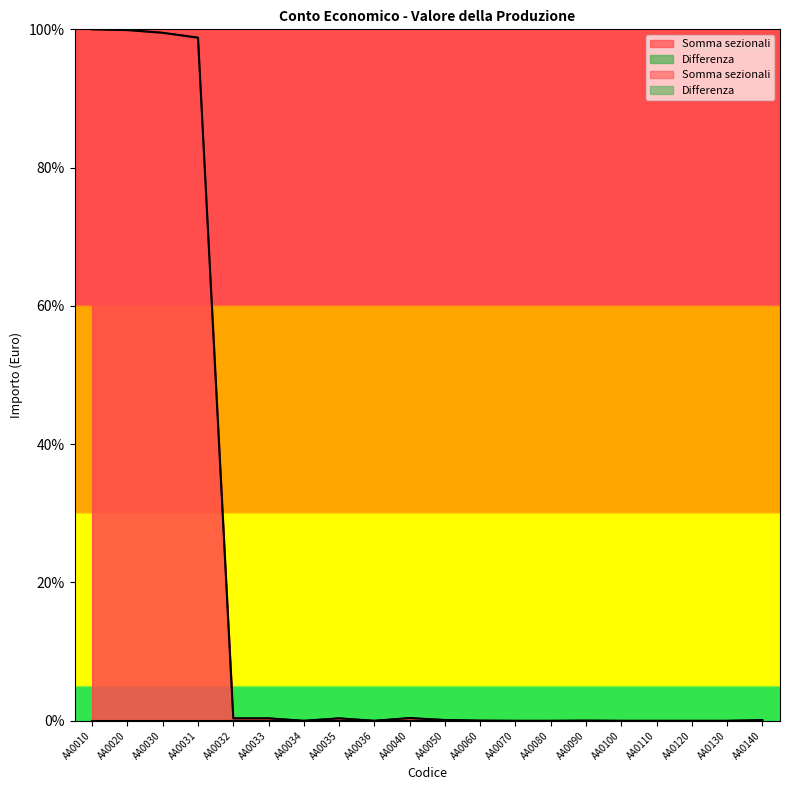

List the labels in order of value, largest first.

AA0010, AA0020, AA0030, AA0031, AA0040, AA0033, AA0035, AA0032, AA0050, AA0140, AA0060, AA0090, AA0034, AA0036, AA0070, AA0080, AA0100, AA0110, AA0120, AA0130